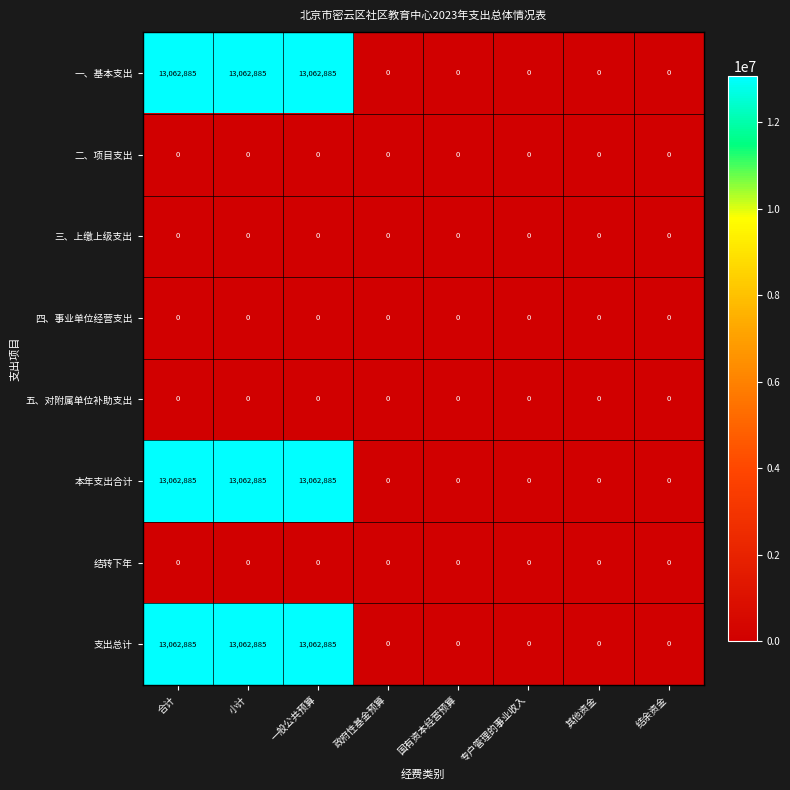

What is the greatest value displayed?

13062885